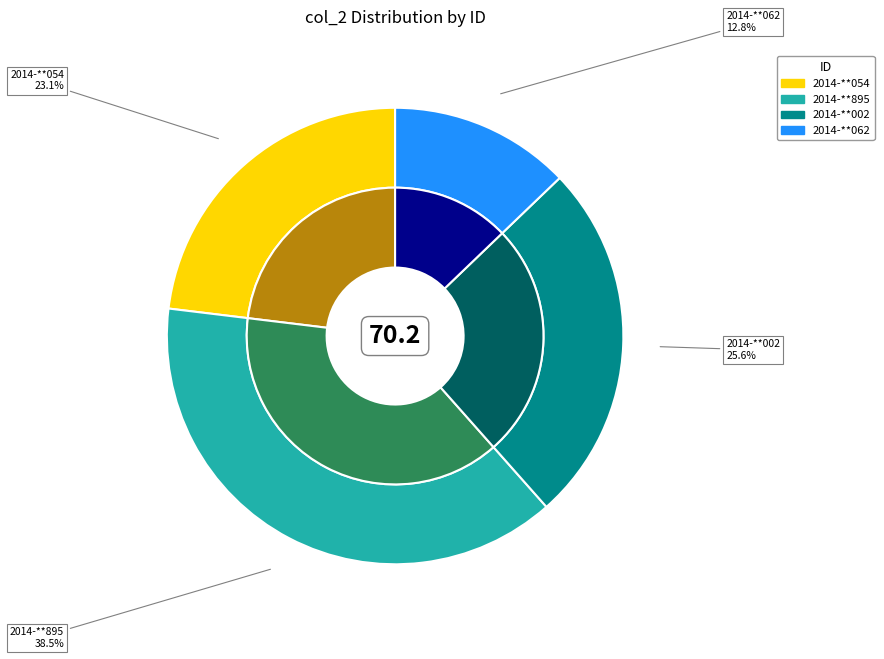

Which category has the biggest portion of the pie?

2014-**895